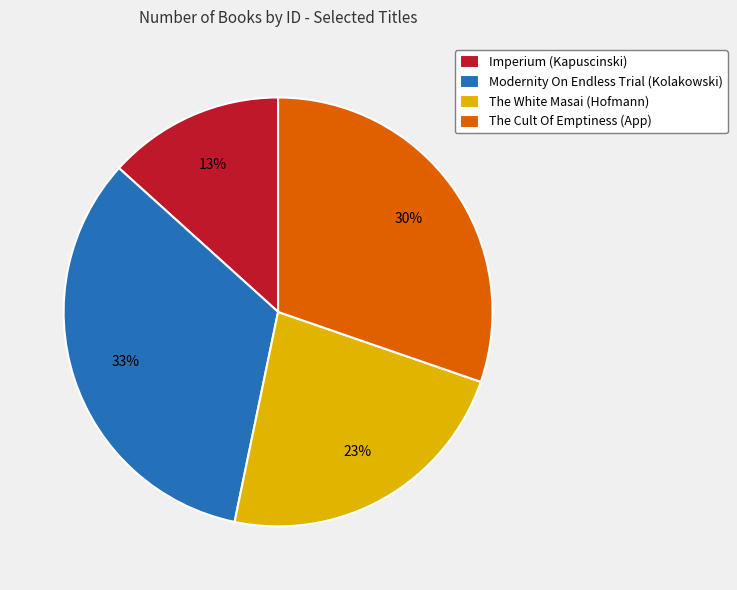

Which category has the smallest portion of the pie?

Imperium (Kapuscinski)